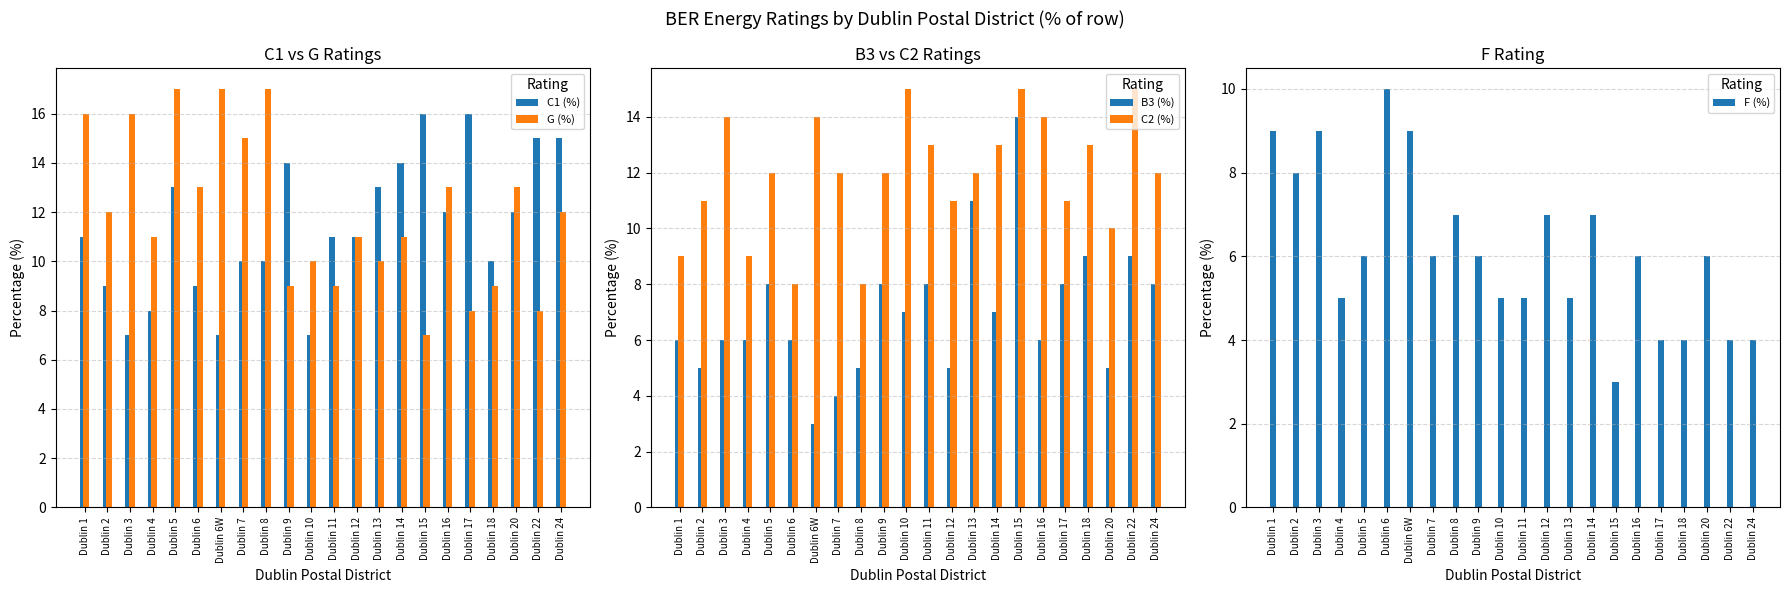

What is the spread (max minus min) of values at Dublin 12?

6